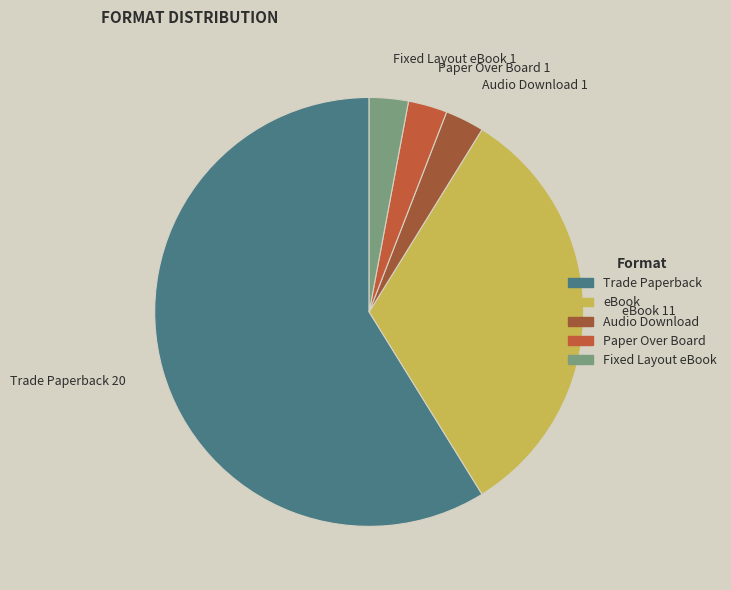

How many segments does this pie chart have?

5